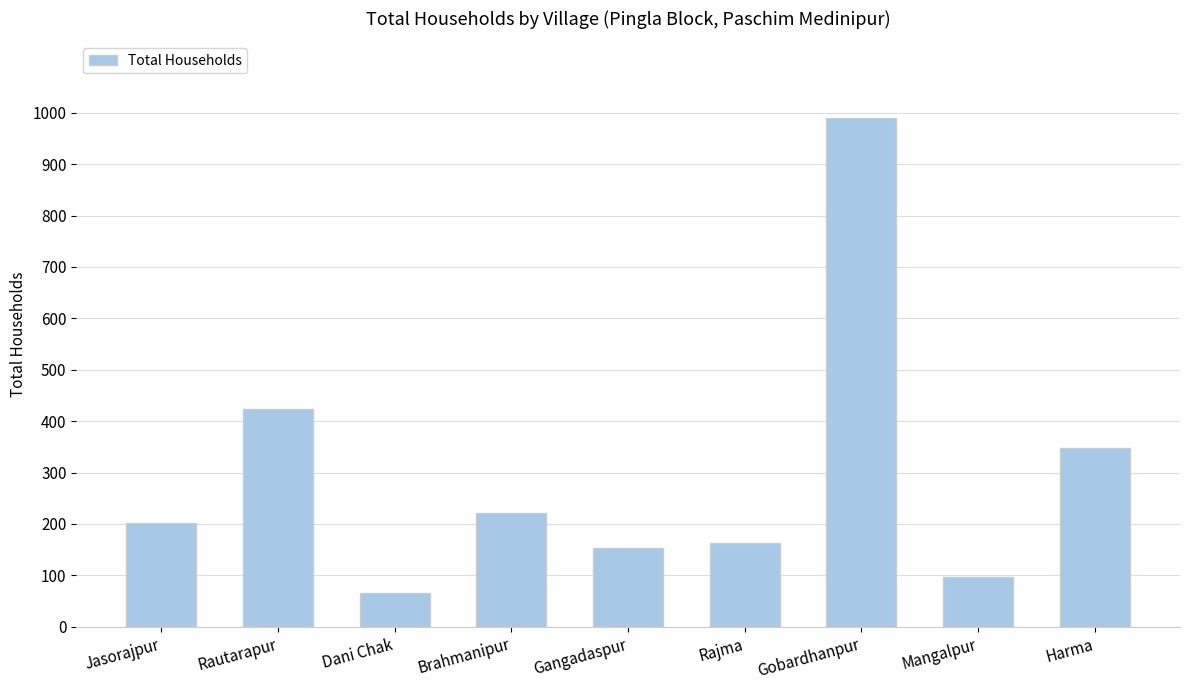

Which category has the lowest value across all series?

Dani Chak